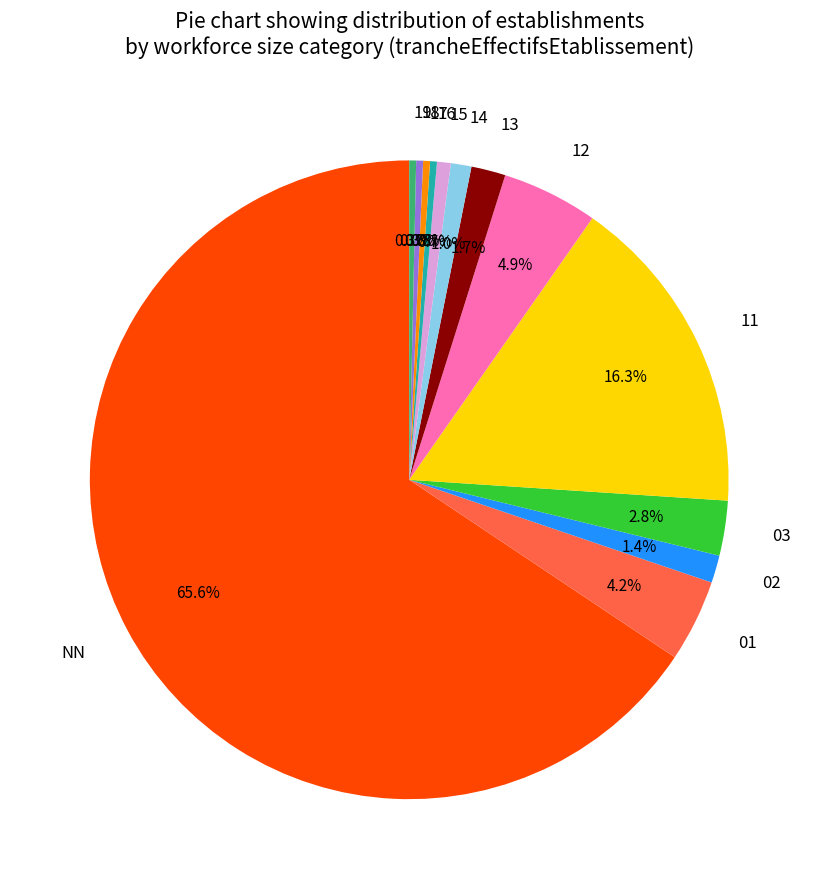

What portion of the pie excludes 16?

99.7%